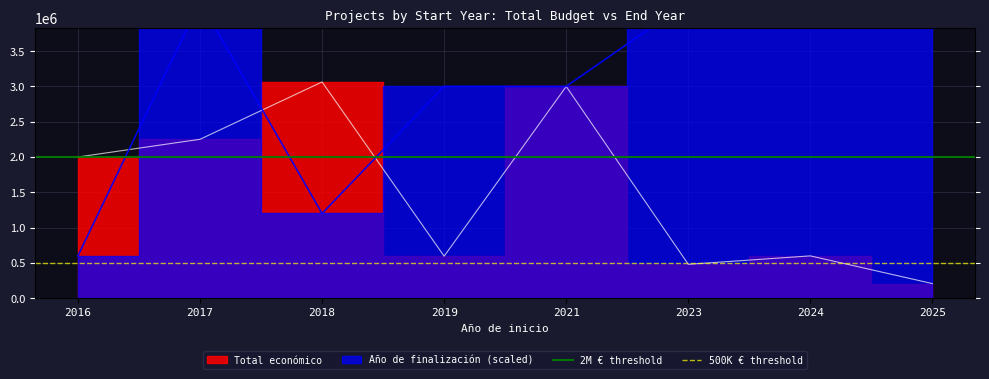

Is this an area chart (filled region under the line)?

No